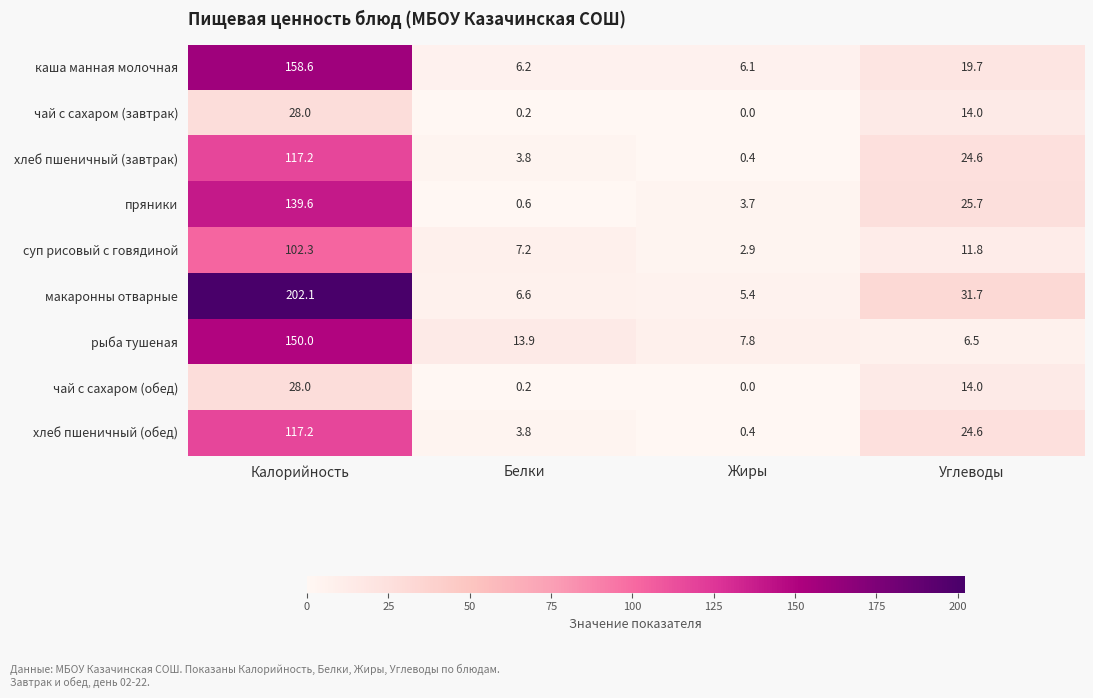

How many series are shown in this chart?

9